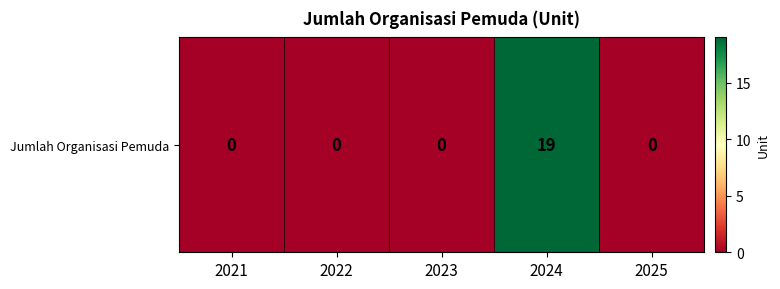

Rank the categories by value from highest to lowest.

2024, 2021, 2022, 2023, 2025